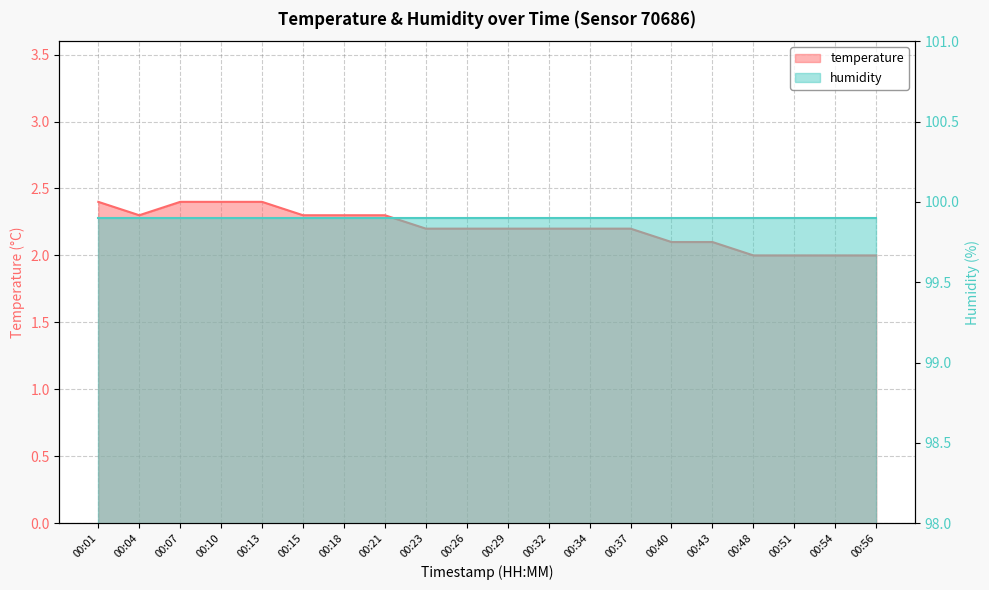

Reading left to right, list all the values displayed in this chart.

2.4	2.3	2.4	2.4	2.4	2.3	2.3	2.3	2.2	2.2	2.2	2.2	2.2	2.2	2.1	2.1	2.0	2.0	2.0	2.0